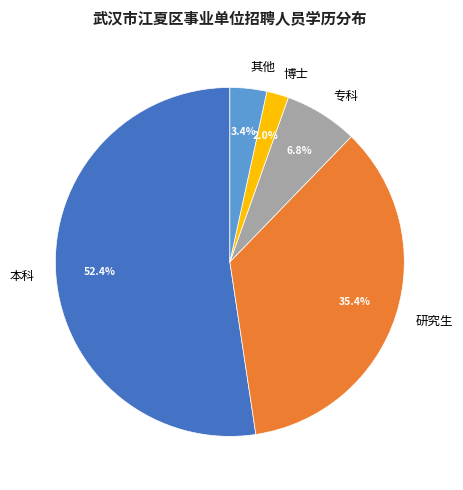

Is the sum of 研究生 and 专科 greater than half?

No